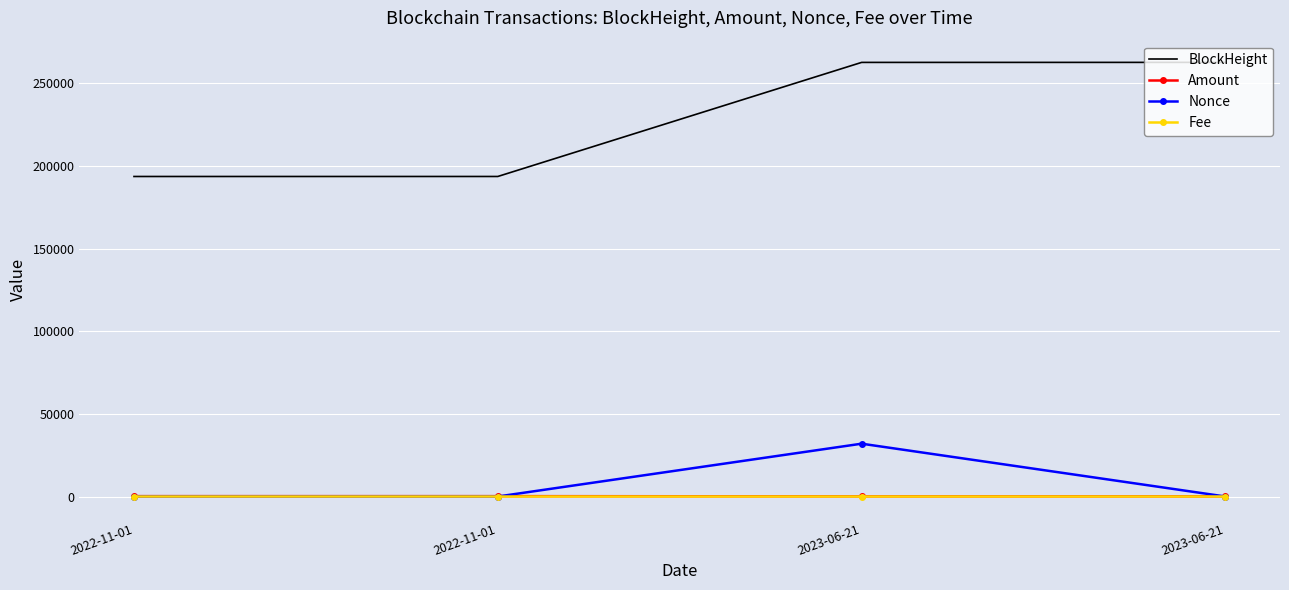

At which label is Fee closest to 0?

2022-11-01